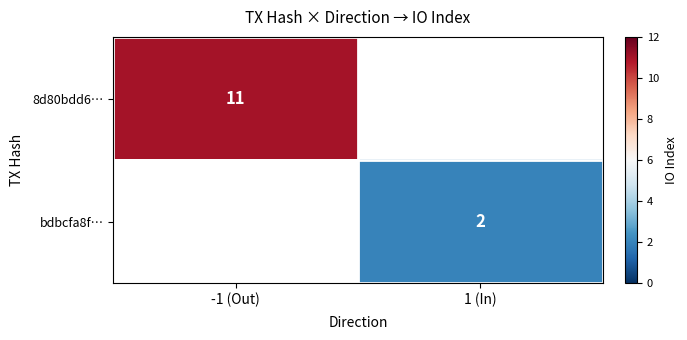

Is it true that bdbcfa8f… equals 3 at 1 (In)?

False